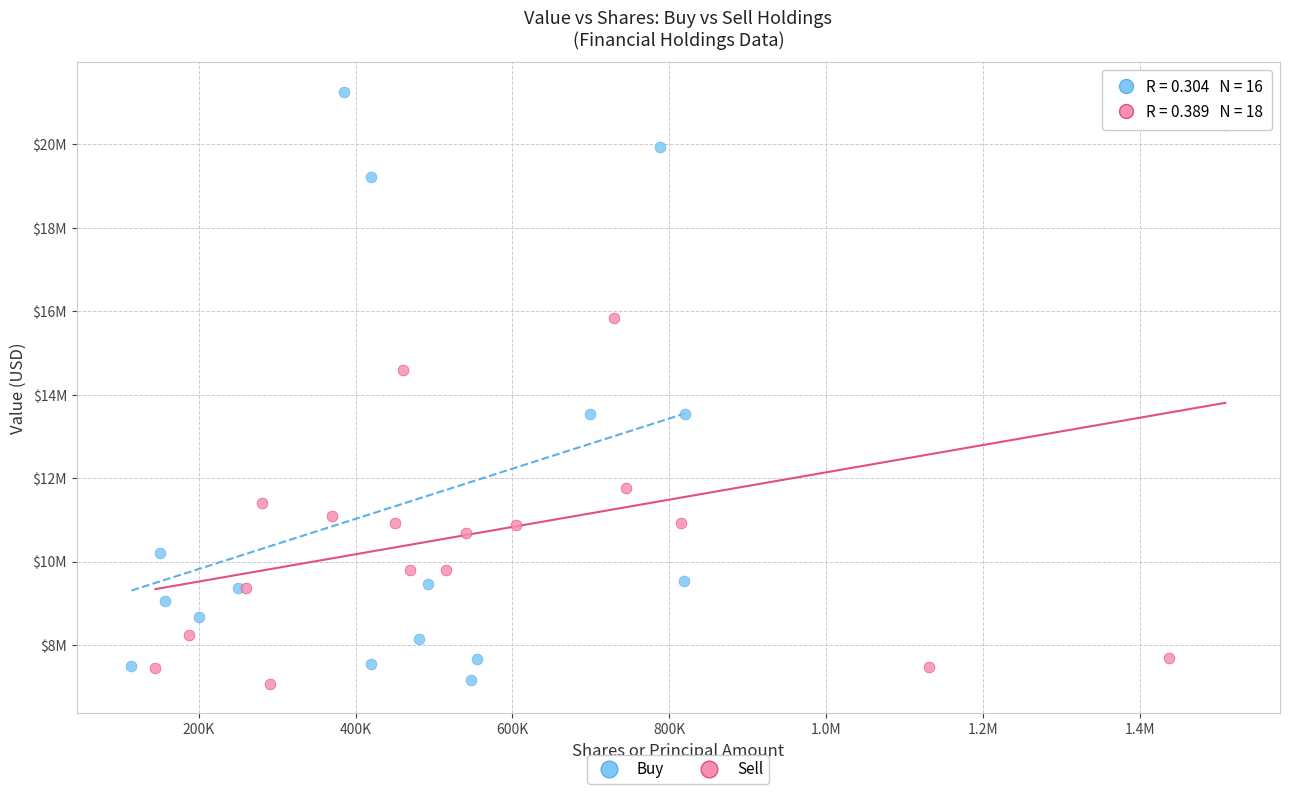

What are all the series names shown in the legend?

Buy, Sell